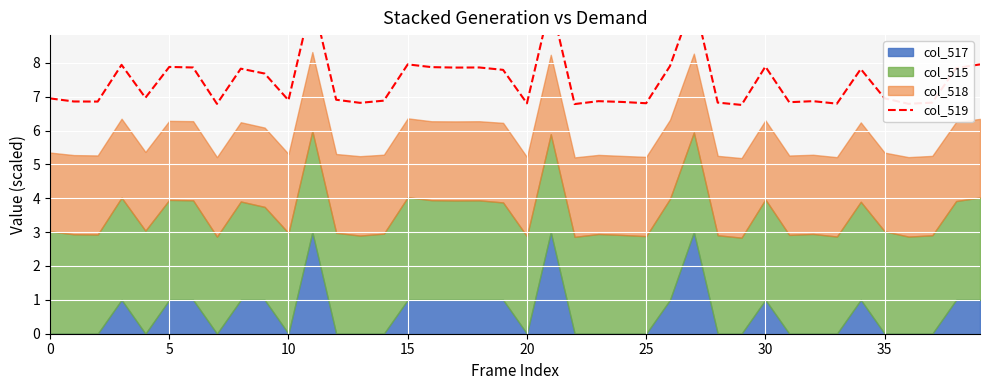

Which label corresponds to the largest value in the chart?

11